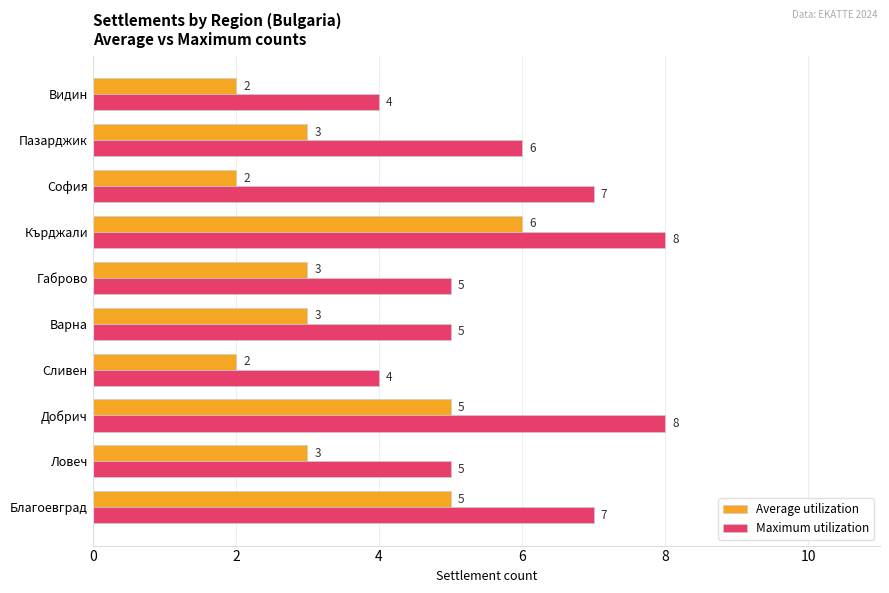

What is the sum of the Maximum utilization values at Кърджали and Габрово?

13